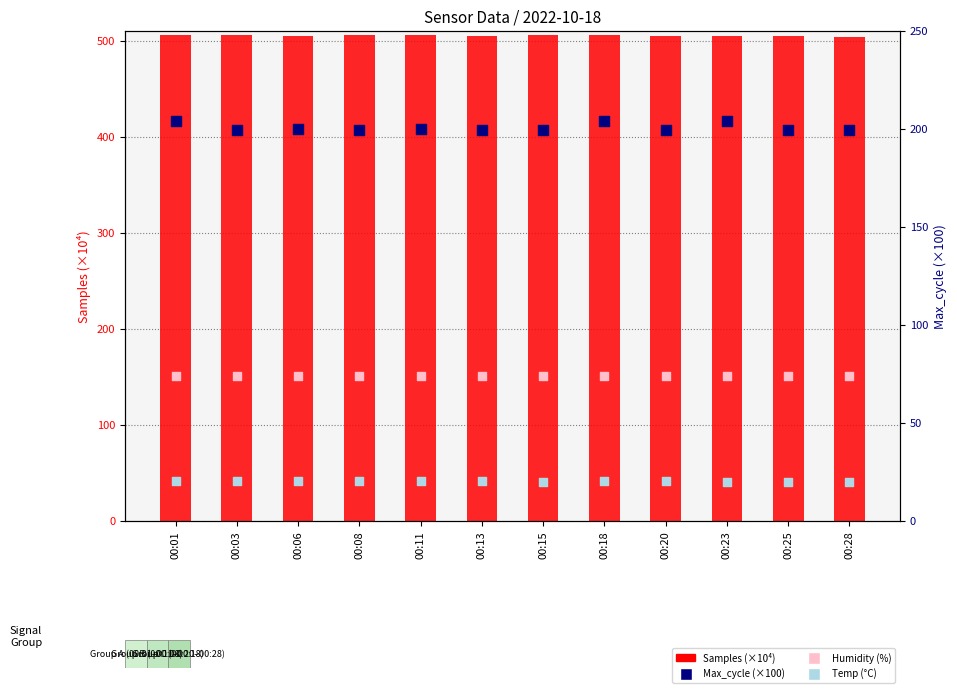

What is the total value across all series at 00:23?

803.3